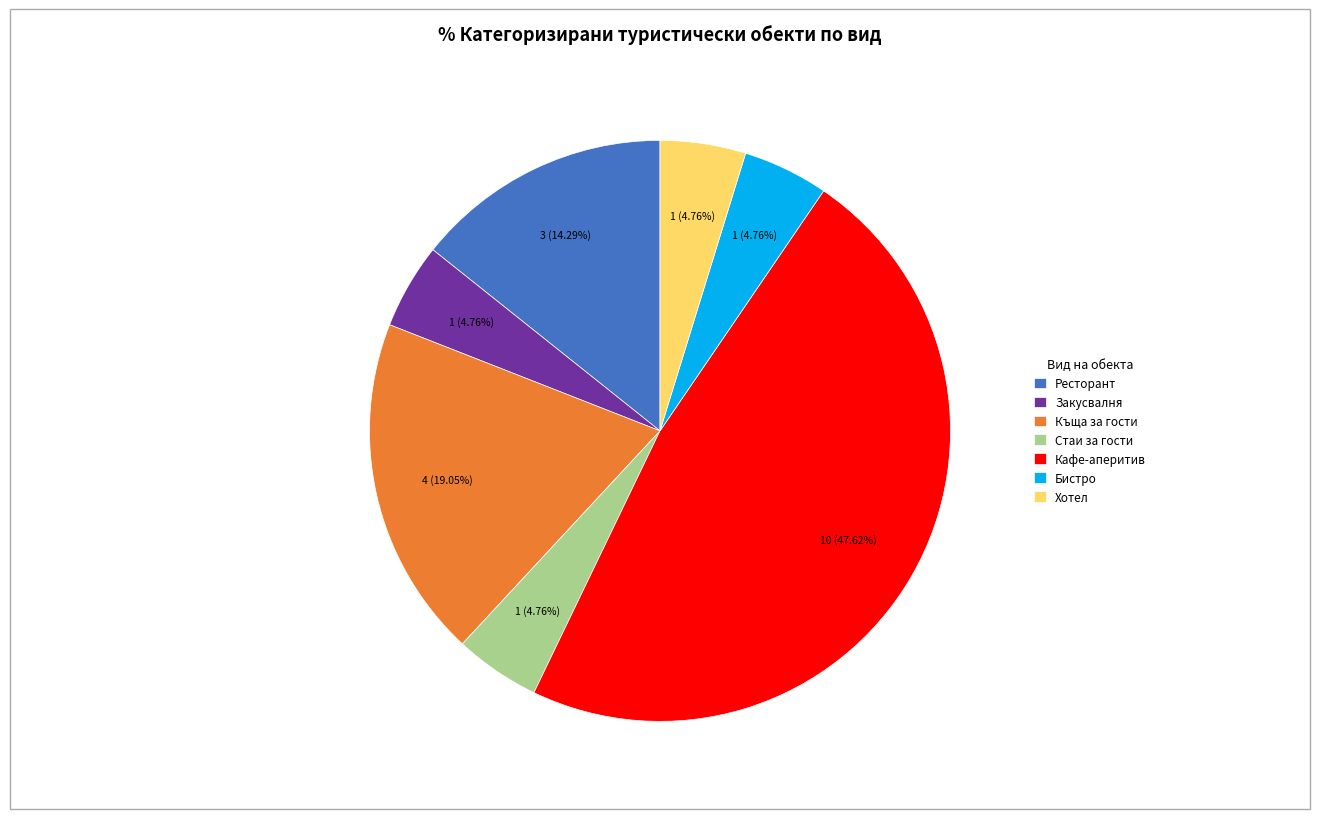

Is it true that Ресторант is 4% of the pie?

False